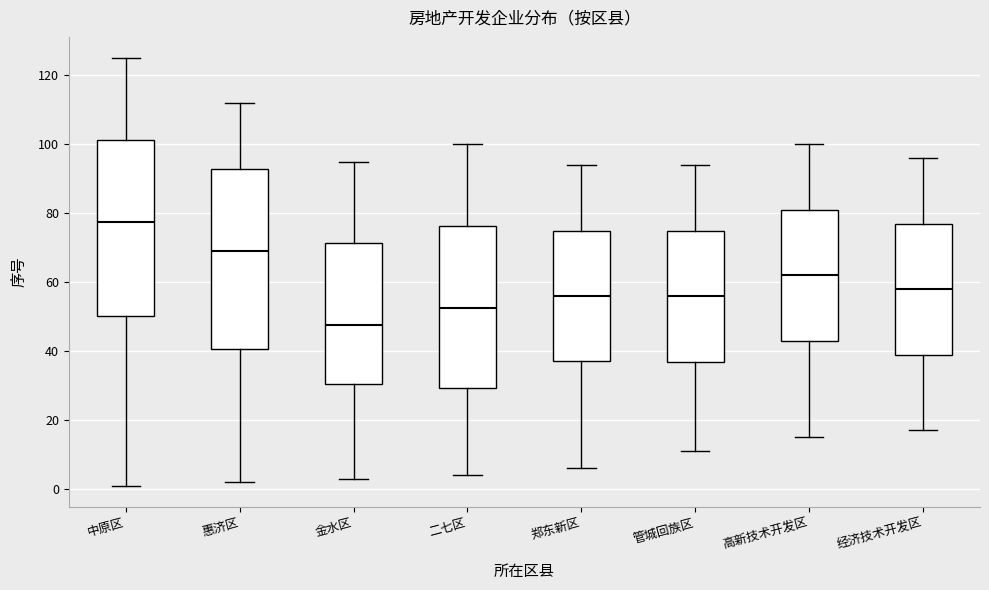

Reading left to right, transcribe this box plot: for each box, give where its median line is, the range the box spans, and where its two whiskers end, as read against the y-axis. The values are not printed on the chart, so give them approximately, as read against the axis.

中原区: median 78, box 50 to 102, whiskers 2 to 126
惠济区: median 70, box 40 to 94, whiskers 2 to 112
金水区: median 48, box 30 to 72, whiskers 4 to 96
二七区: median 52, box 30 to 76, whiskers 4 to 100
郑东新区: median 56, box 38 to 76, whiskers 6 to 94
管城回族区: median 56, box 38 to 76, whiskers 12 to 94
高新技术开发区: median 62, box 44 to 82, whiskers 16 to 100
经济技术开发区: median 58, box 40 to 78, whiskers 18 to 96